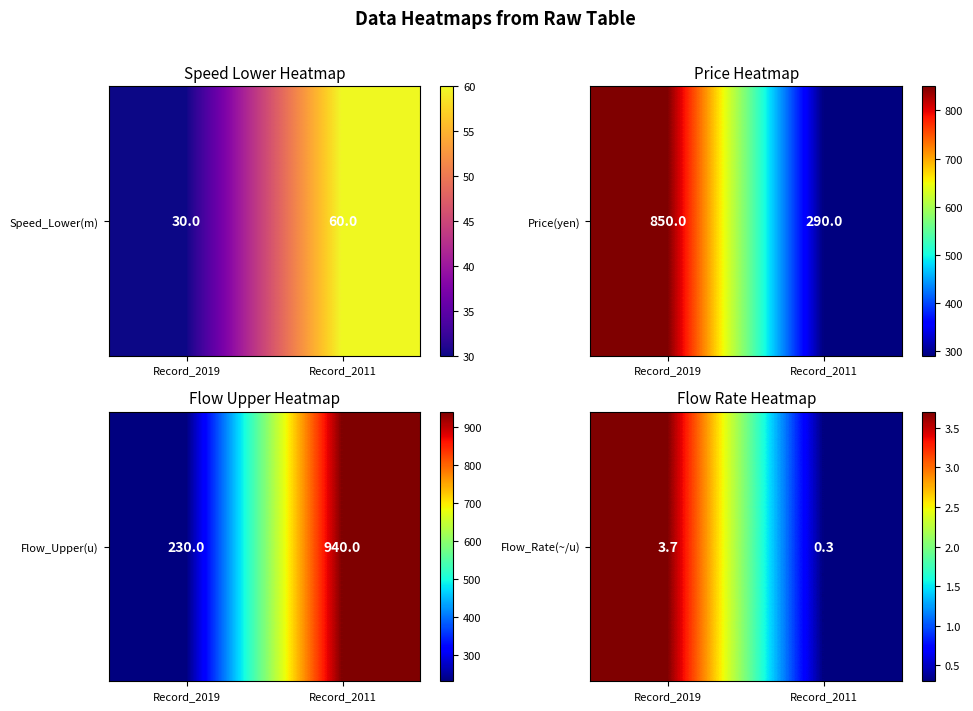

How many values exceed 3?

1